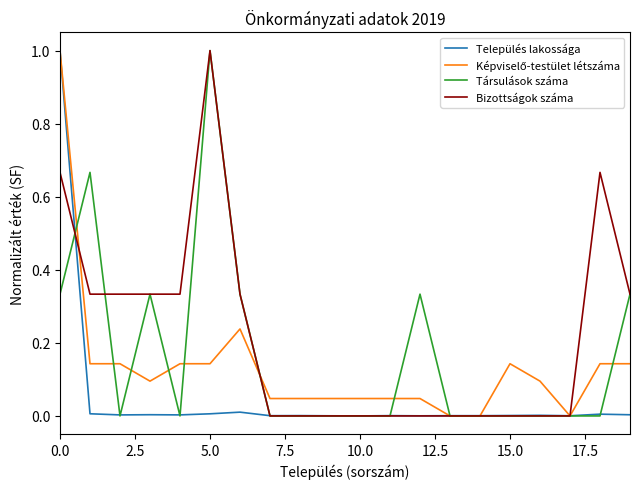

Which series has the largest total across all categories?

Bizottságok száma